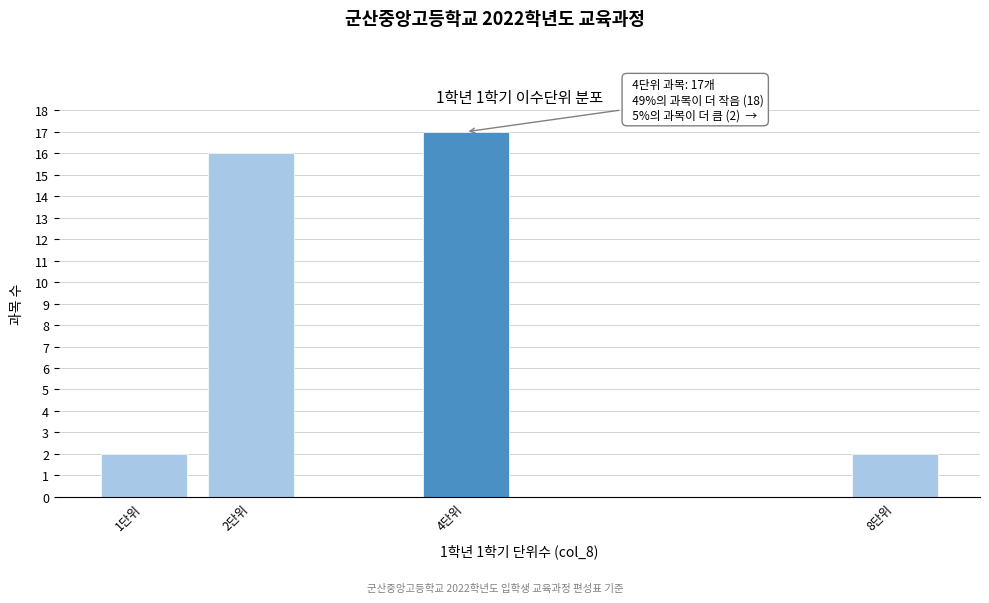

Reading left to right, extract all data points from this chart.

1단위=2	2단위=16	4단위=17	8단위=2